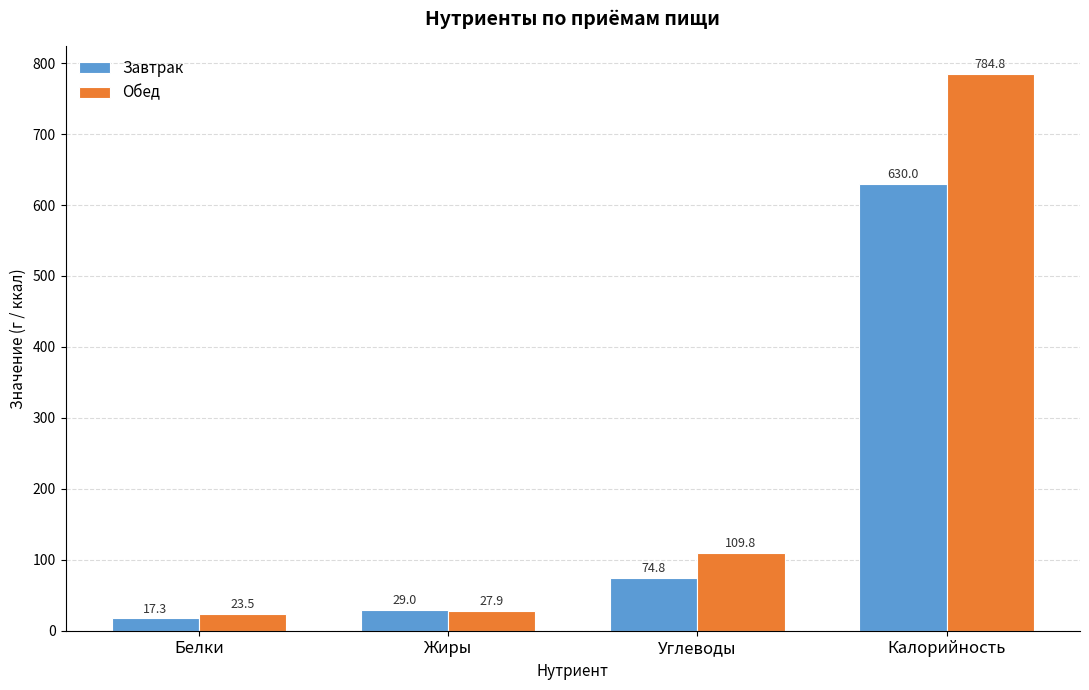

Which series has the widest spread of values?

Обед